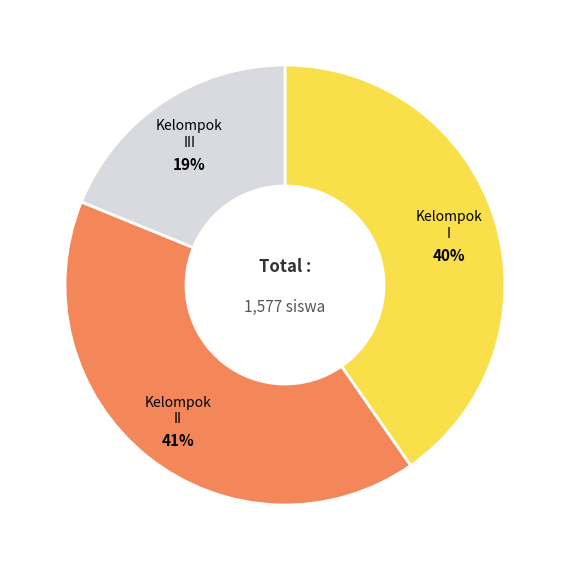

To the nearest percent, what portion does Kelompok II represent?

41%